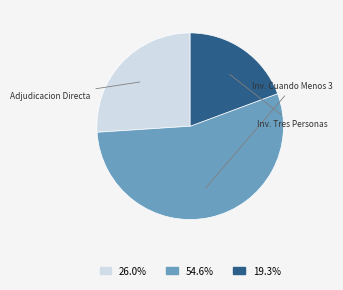

What is the ratio of the value at 19.3% to the value at 54.6%?

0.4